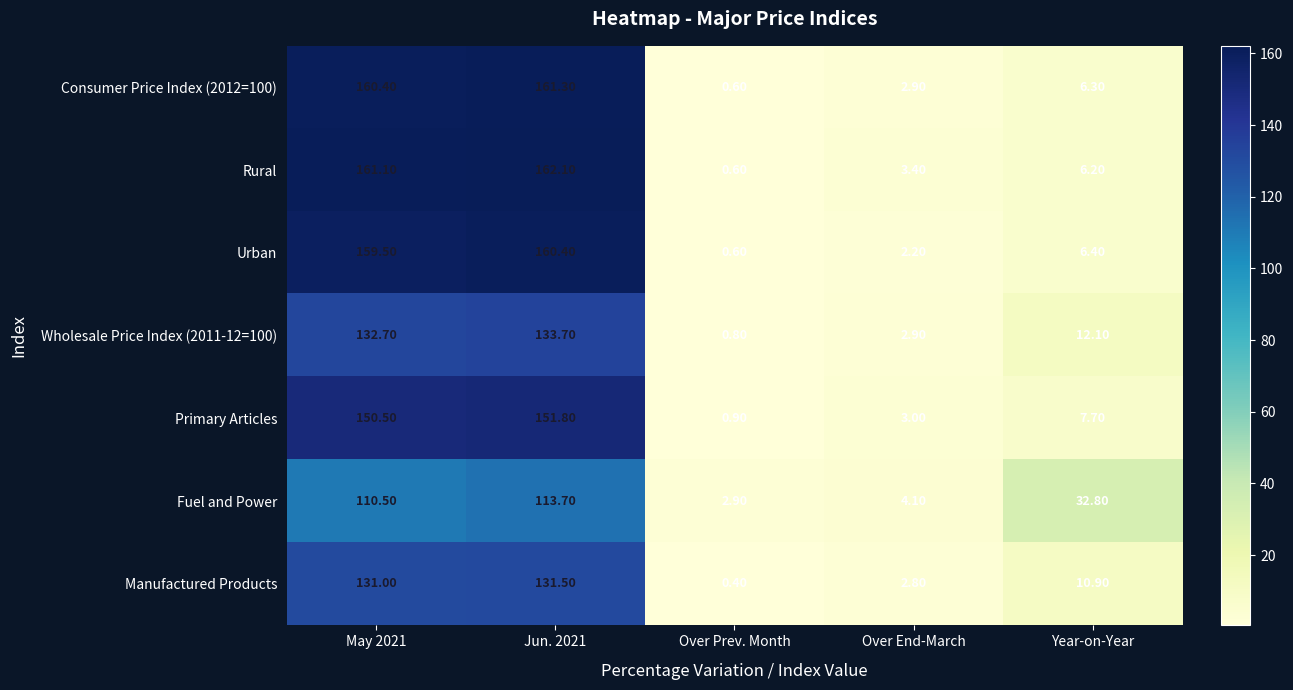

Which category has the lowest value in the Fuel and Power series?

Over Prev. Month